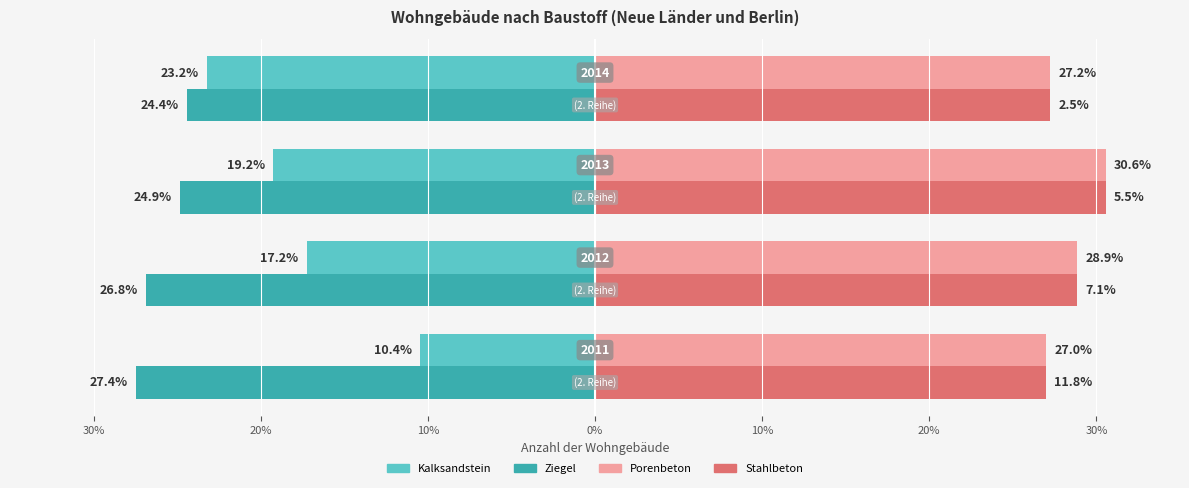

Which series has the largest total across all categories?

Porenbeton